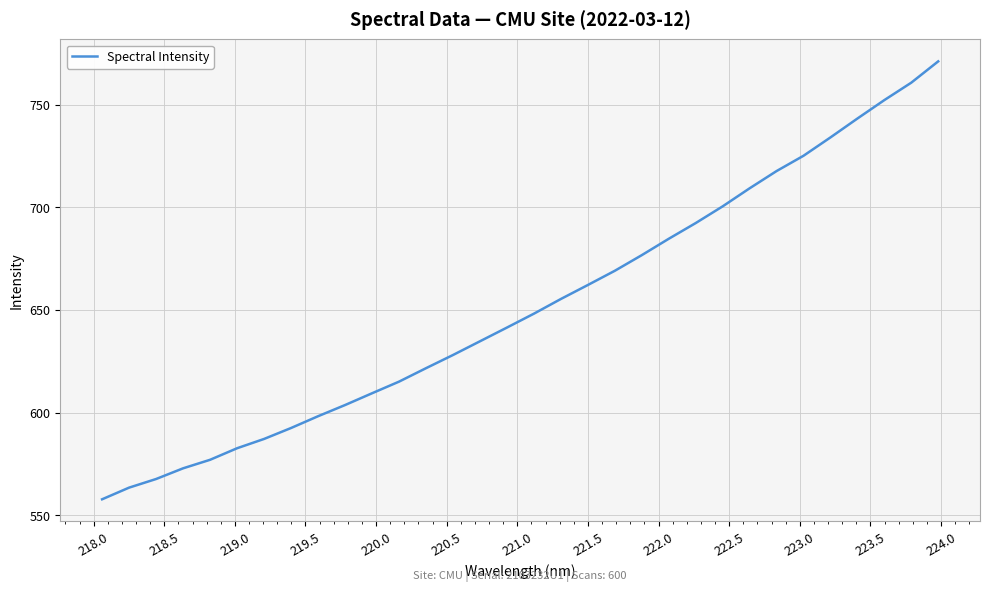

What is the difference between the maximum and minimum values?

213.4